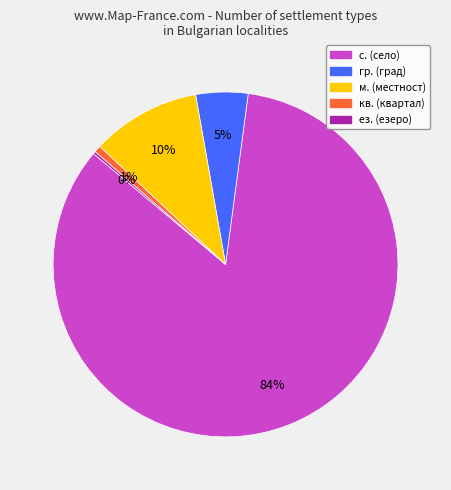

Is there a majority slice in this chart?

Yes